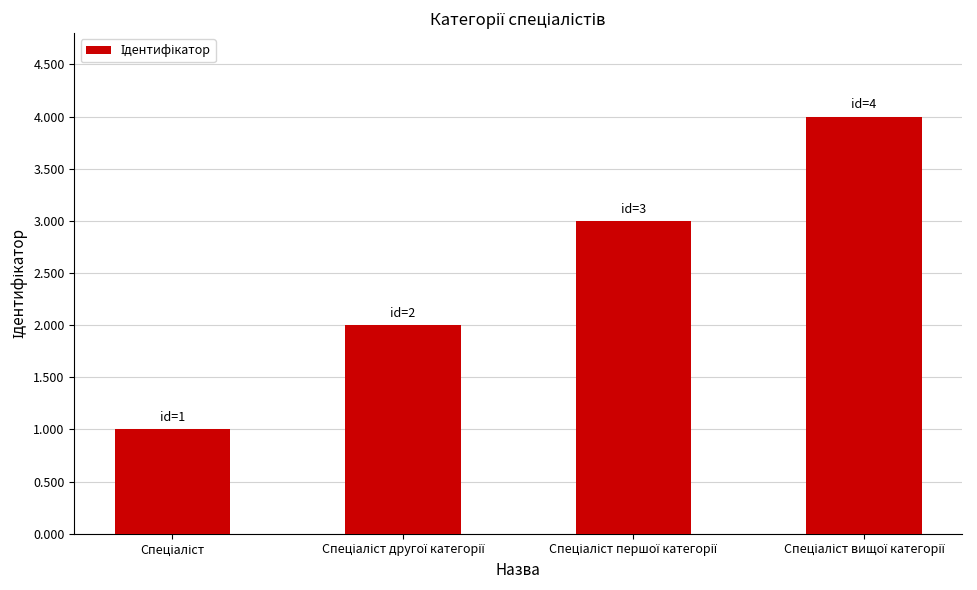

What is the difference between the maximum and minimum values?

3